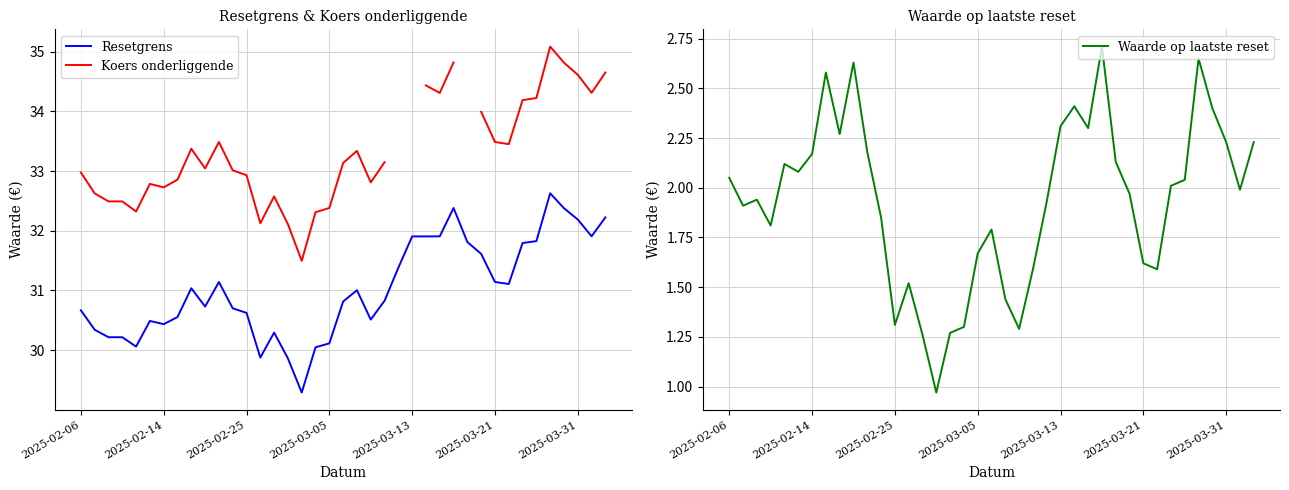

Is the value of Resetgrens at 28 greater than the value of Waarde op laatste reset at 31?

Yes